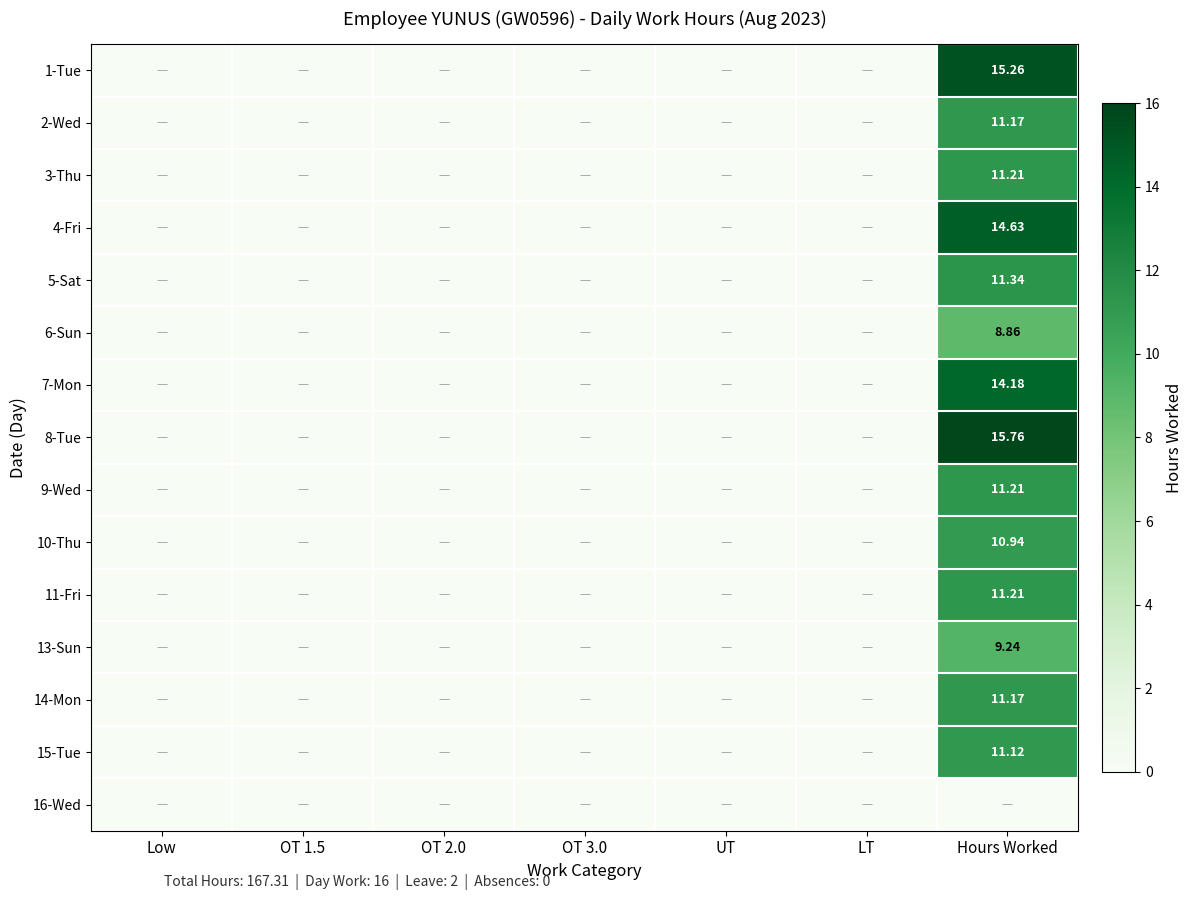

Is it true that 7-Mon equals 4.3 at OT 1.5?

False